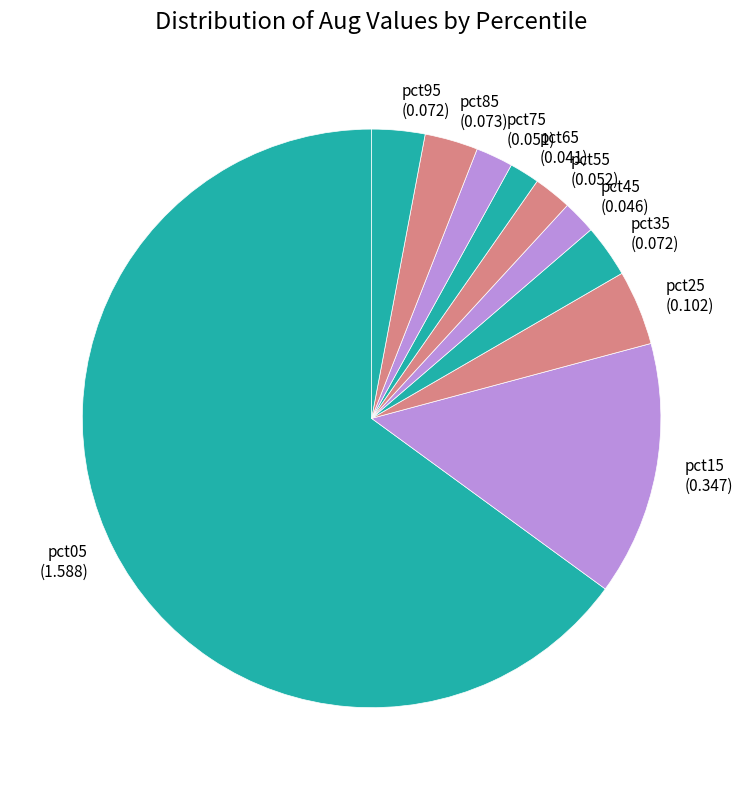

Do pct45 and pct85 together represent more than half of the pie?

No